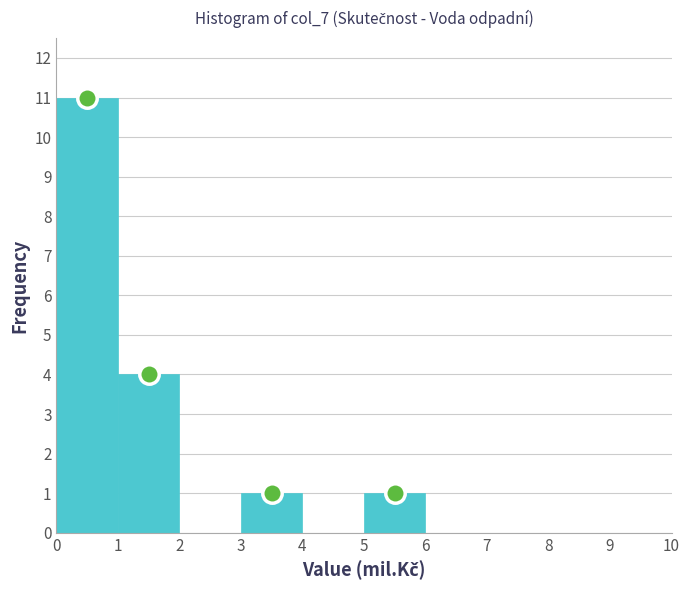

What is the height of the bar covering 0 to 1 on the x-axis? The values are not printed on the chart, so give them approximately, as read against the axis.

11